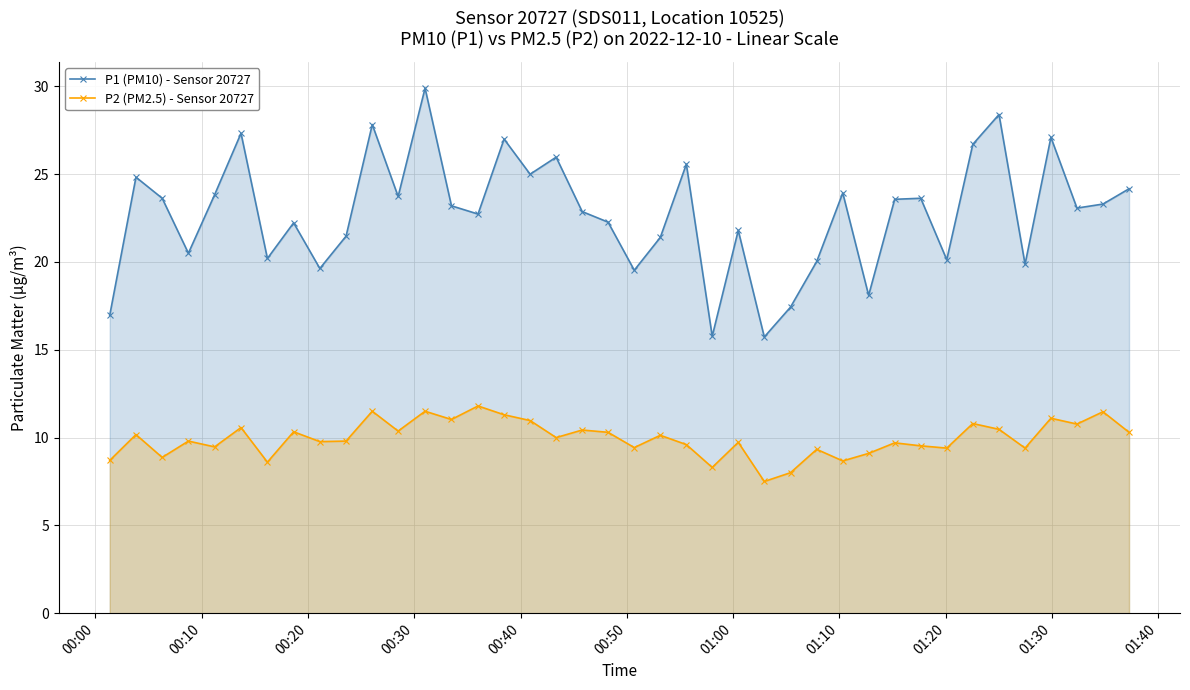

Rank the series by their average value, from lowest to highest.

P2 (PM2.5) - Sensor 20727, P1 (PM10) - Sensor 20727